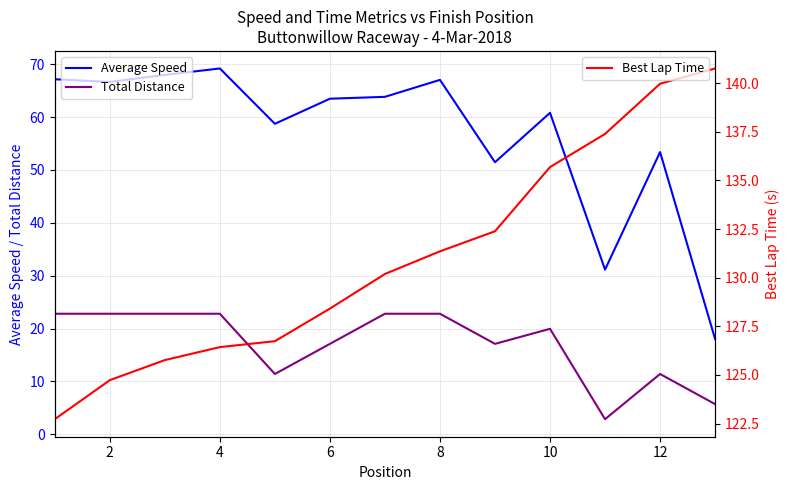

True or false: Average Speed and Total Distance intersect in this chart.

False